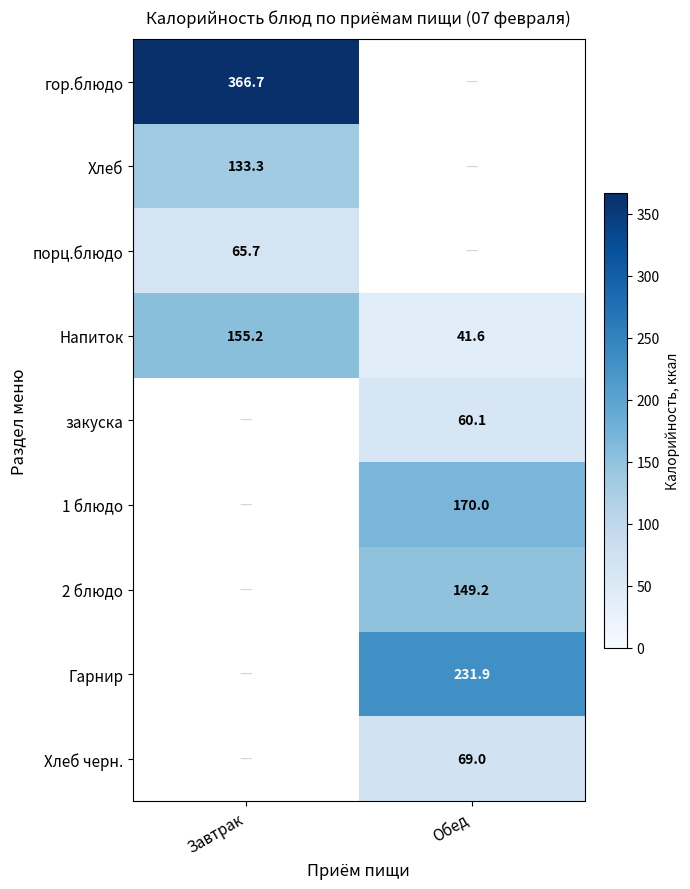

At which category does the chart reach its minimum across all series?

Обед